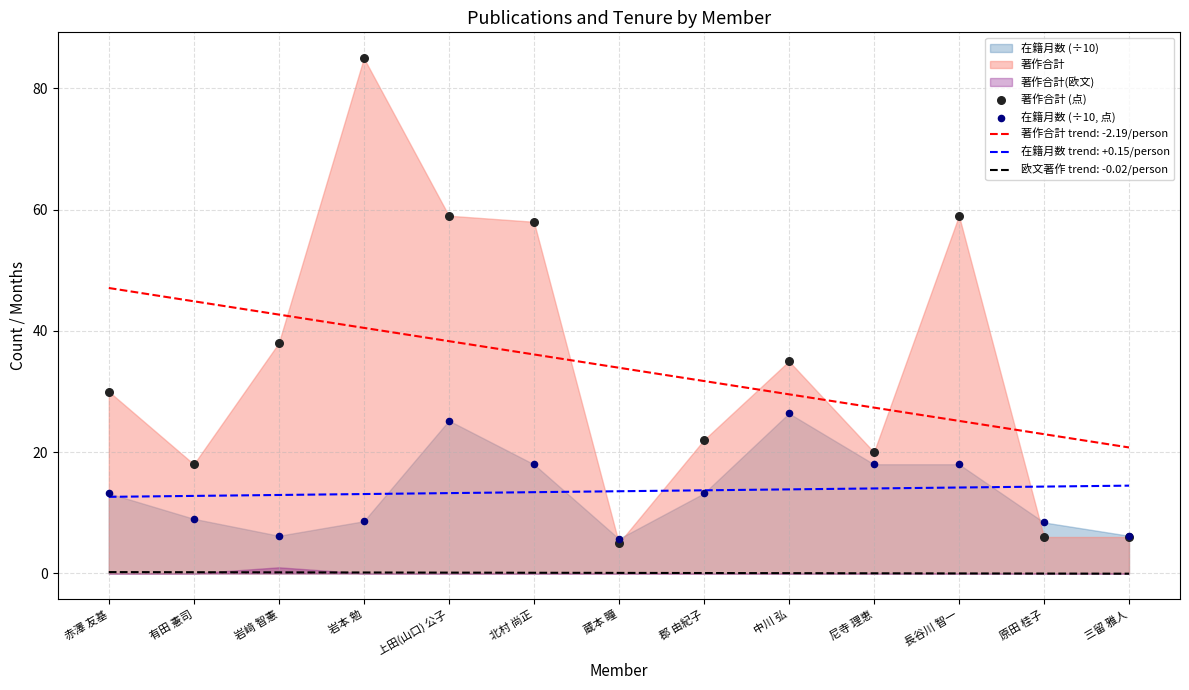

At which category is the sum across all series the highest?

岩本 勉